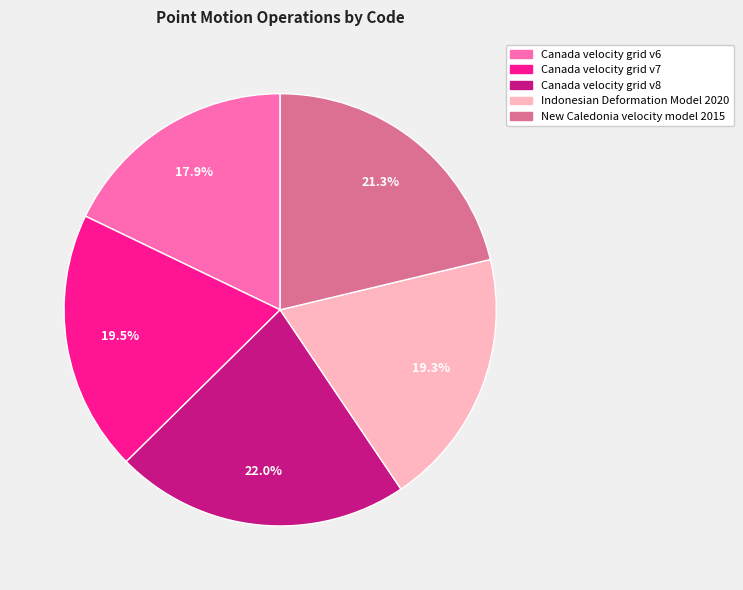

Do Canada velocity grid v6 and Canada velocity grid v8 together represent more than half of the pie?

No